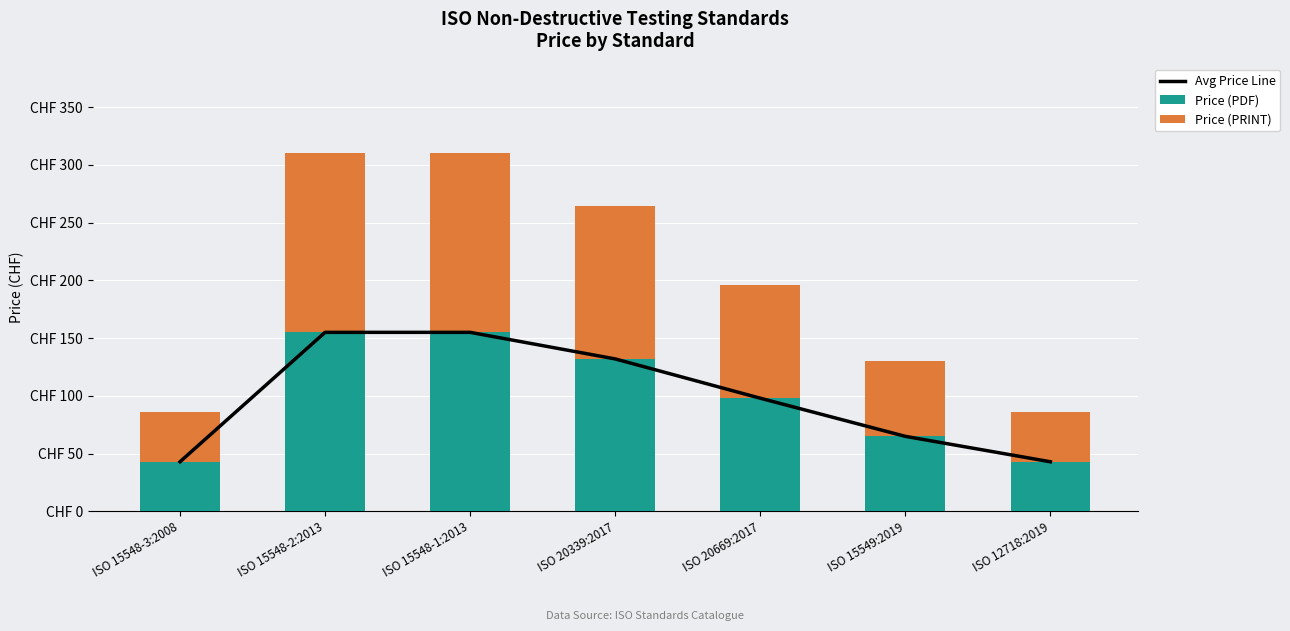

Rank the categories by Avg Price Line value from lowest to highest.

ISO 15548-3:2008, ISO 12718:2019, ISO 15549:2019, ISO 20669:2017, ISO 20339:2017, ISO 15548-2:2013, ISO 15548-1:2013